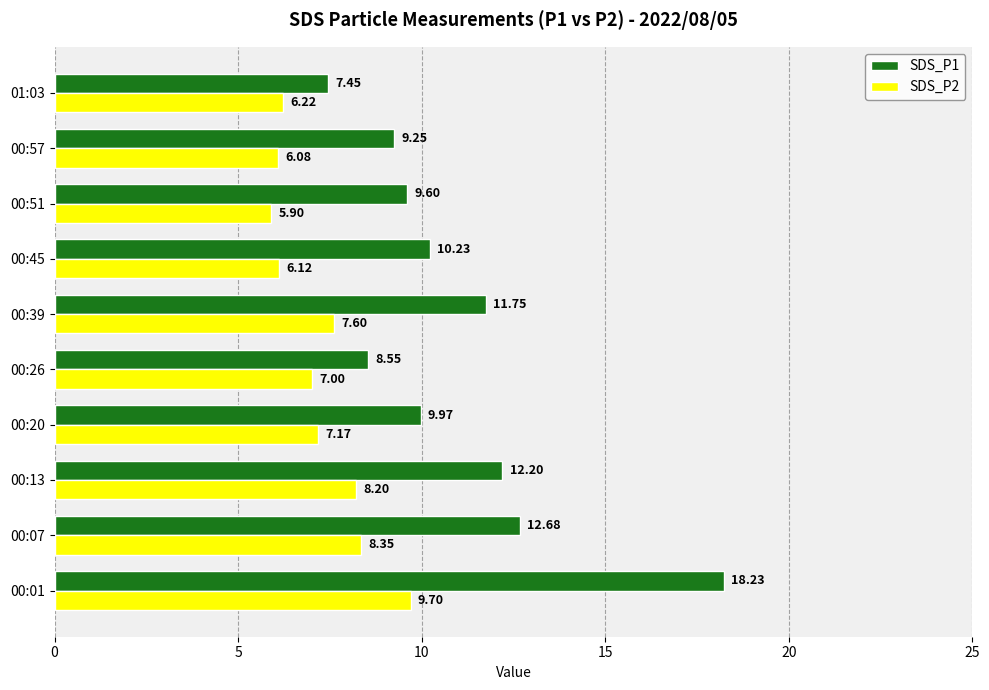

List the labels in order of SDS_P1 value, largest first.

00:01, 00:07, 00:13, 00:39, 00:45, 00:20, 00:51, 00:57, 00:26, 01:03